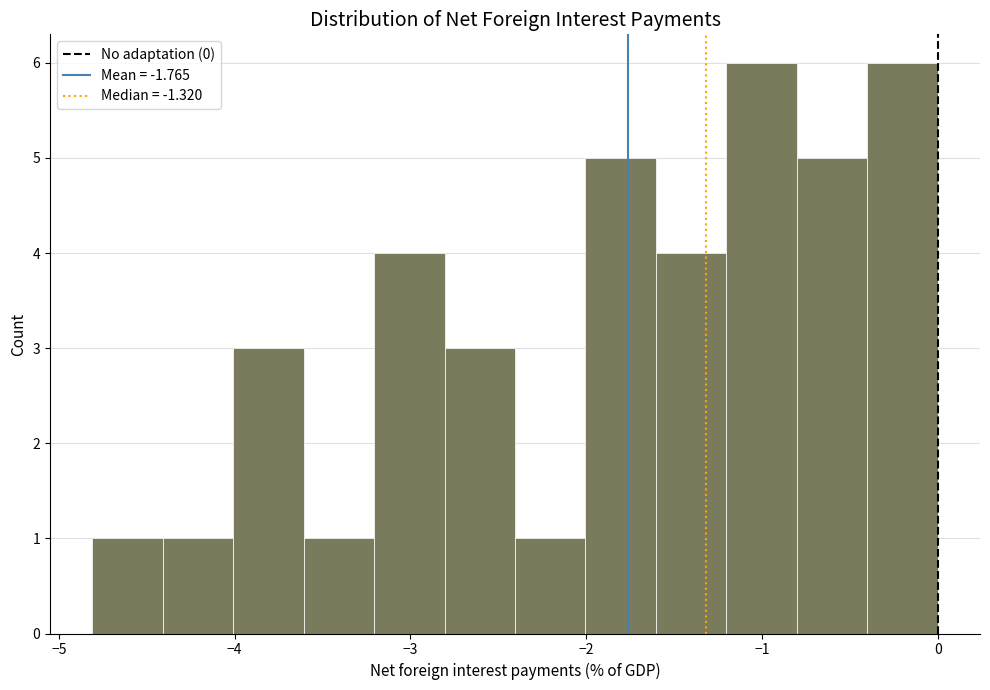

Reading left to right, transcribe this chart: for each bar, give the range it covers on the x-axis and its height. Neither the bar edges nor the heights are printed on the chart, so give them approximately, as read against the axes.

-4.8 to -4.4: 1
-4.4 to -4.0: 1
-4.0 to -3.6: 3
-3.6 to -3.2: 1
-3.2 to -2.8: 4
-2.8 to -2.4: 3
-2.4 to -2.0: 1
-2.0 to -1.6: 5
-1.6 to -1.2: 4
-1.2 to -0.8: 6
-0.8 to -0.4: 5
-0.4 to 0.0: 6